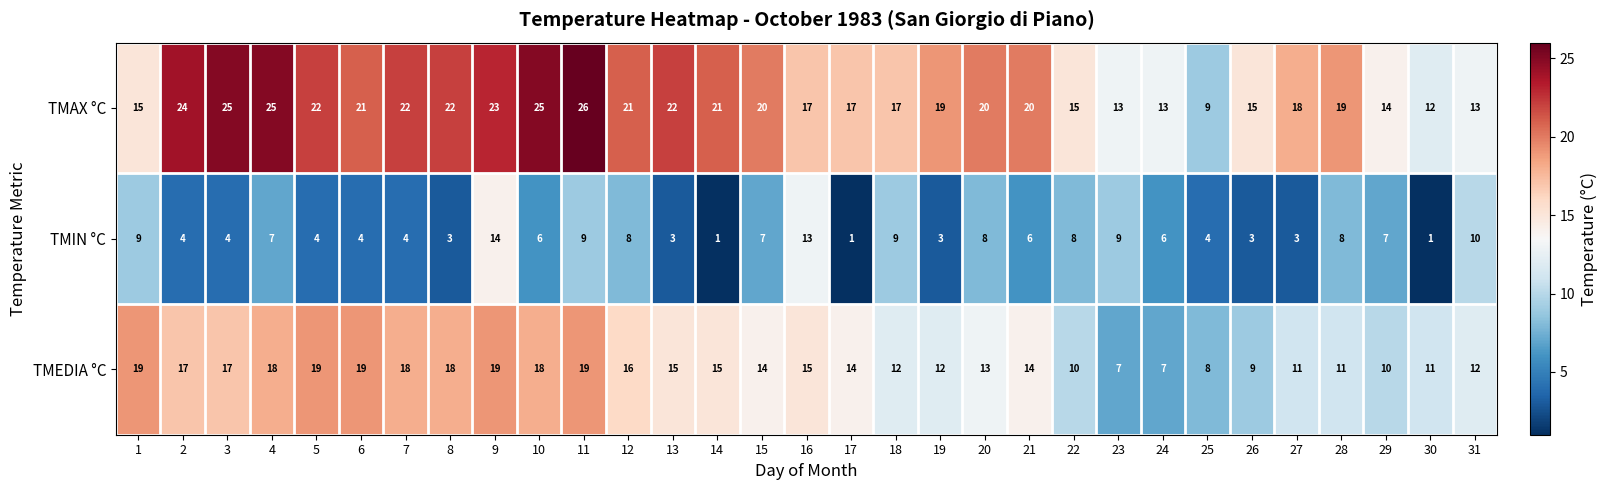

At which category is the sum across all series the highest?

9